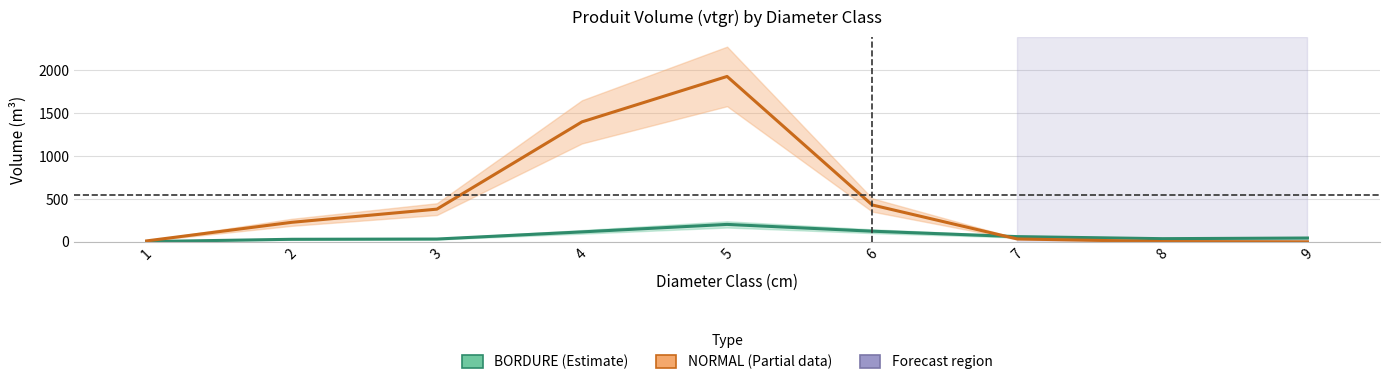

Which series ends up on top after the final intersection of BORDURE and NORMAL?

BORDURE